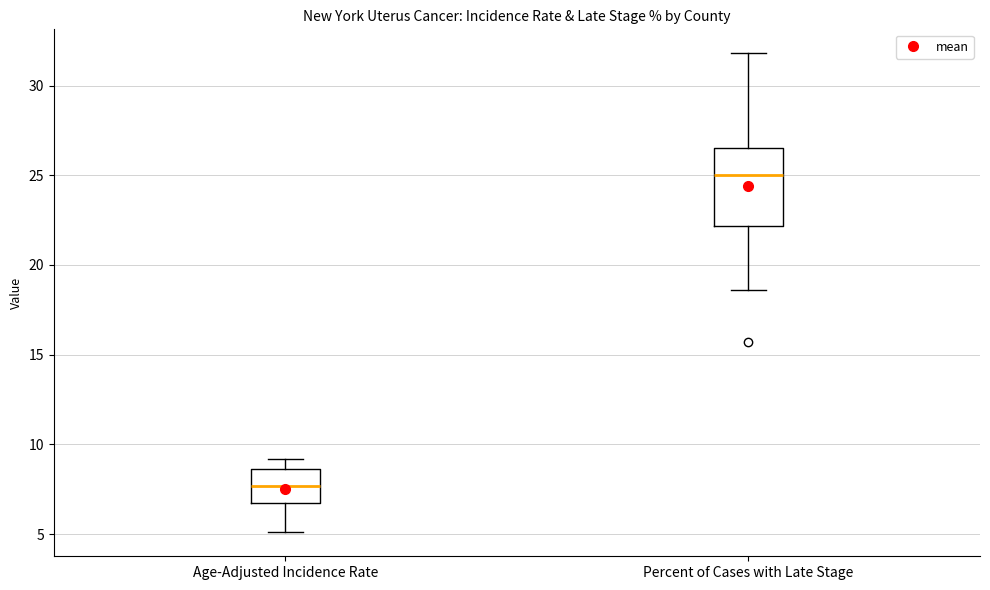

Comparing the boxes themselves (not the whiskers), which one is the tallest?

Percent of Cases with Late Stage